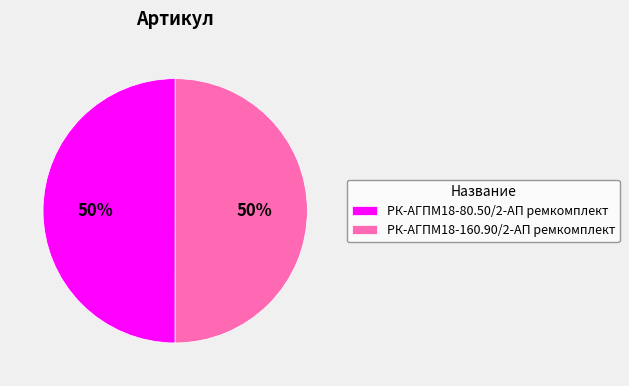

What percentage is the РК-АГПМ18-80.50/2-АП ремкомплект slice, to the nearest percent?

50%